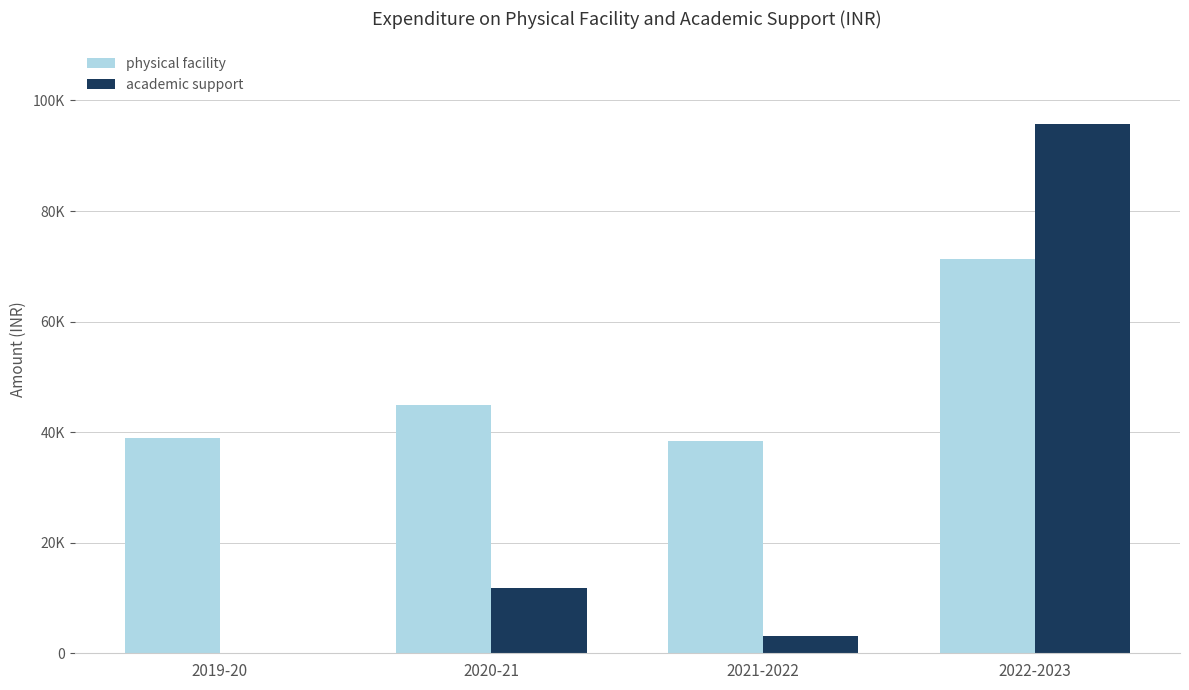

What is the difference between the physical facility values at 2021-2022 and 2020-21?

6485